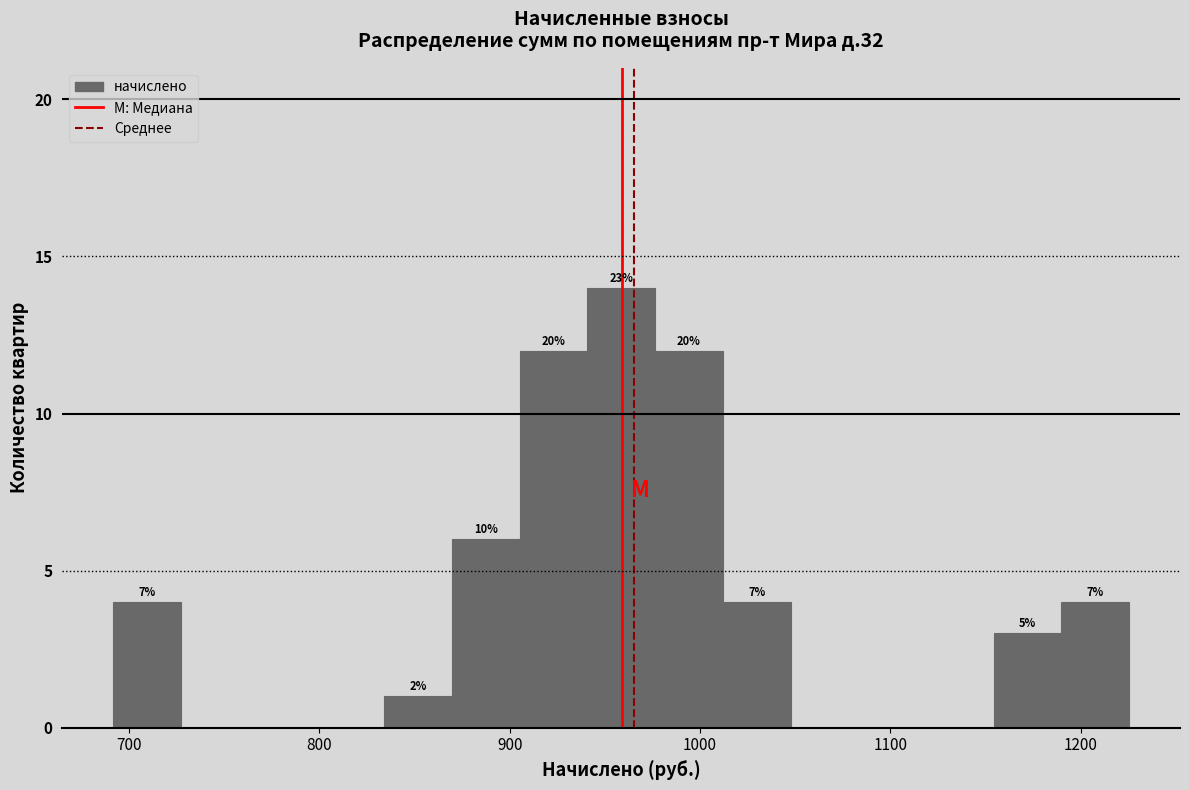

Around what value on the x-axis is the tallest bar? Give the approximate position of its centre, as read against the axis.

960